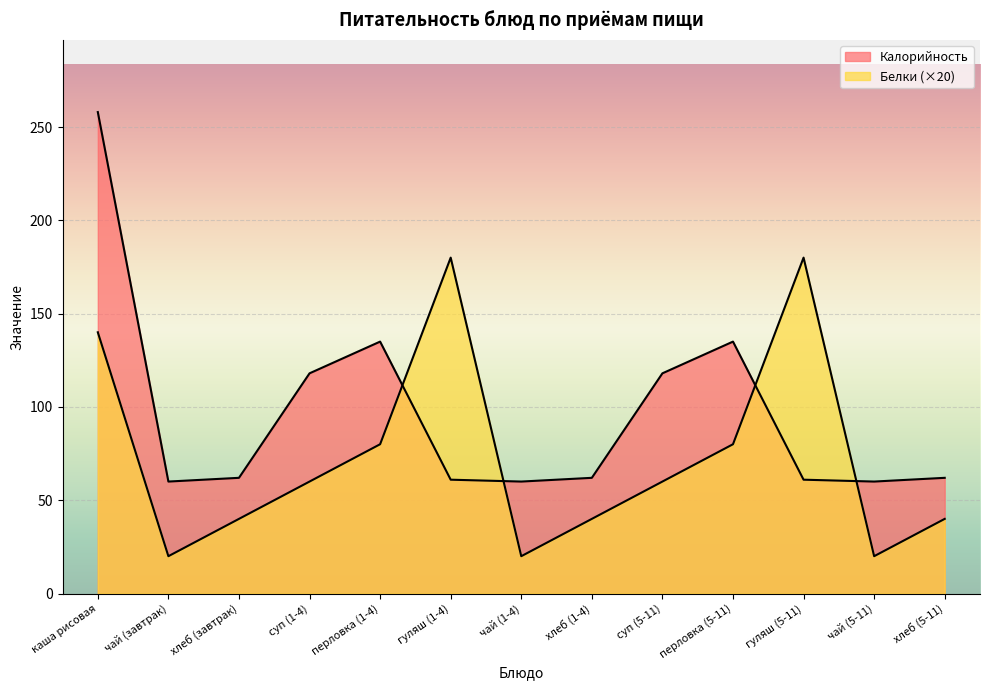

At which category is the sum across all series the highest?

каша рисовая